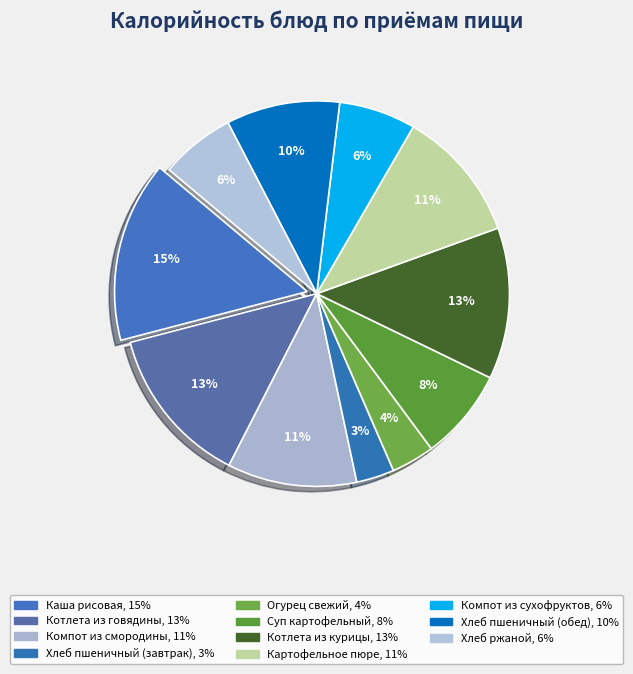

Count the number of slices in the pie.

11